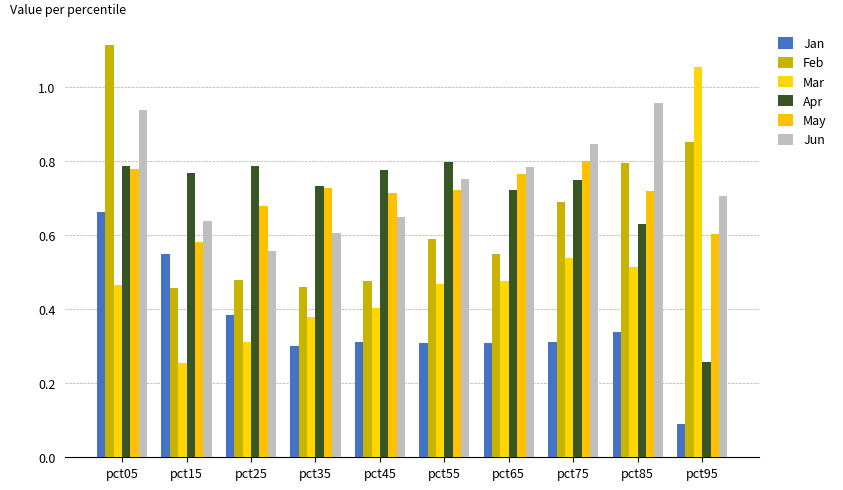

How many bars are there in total?

60